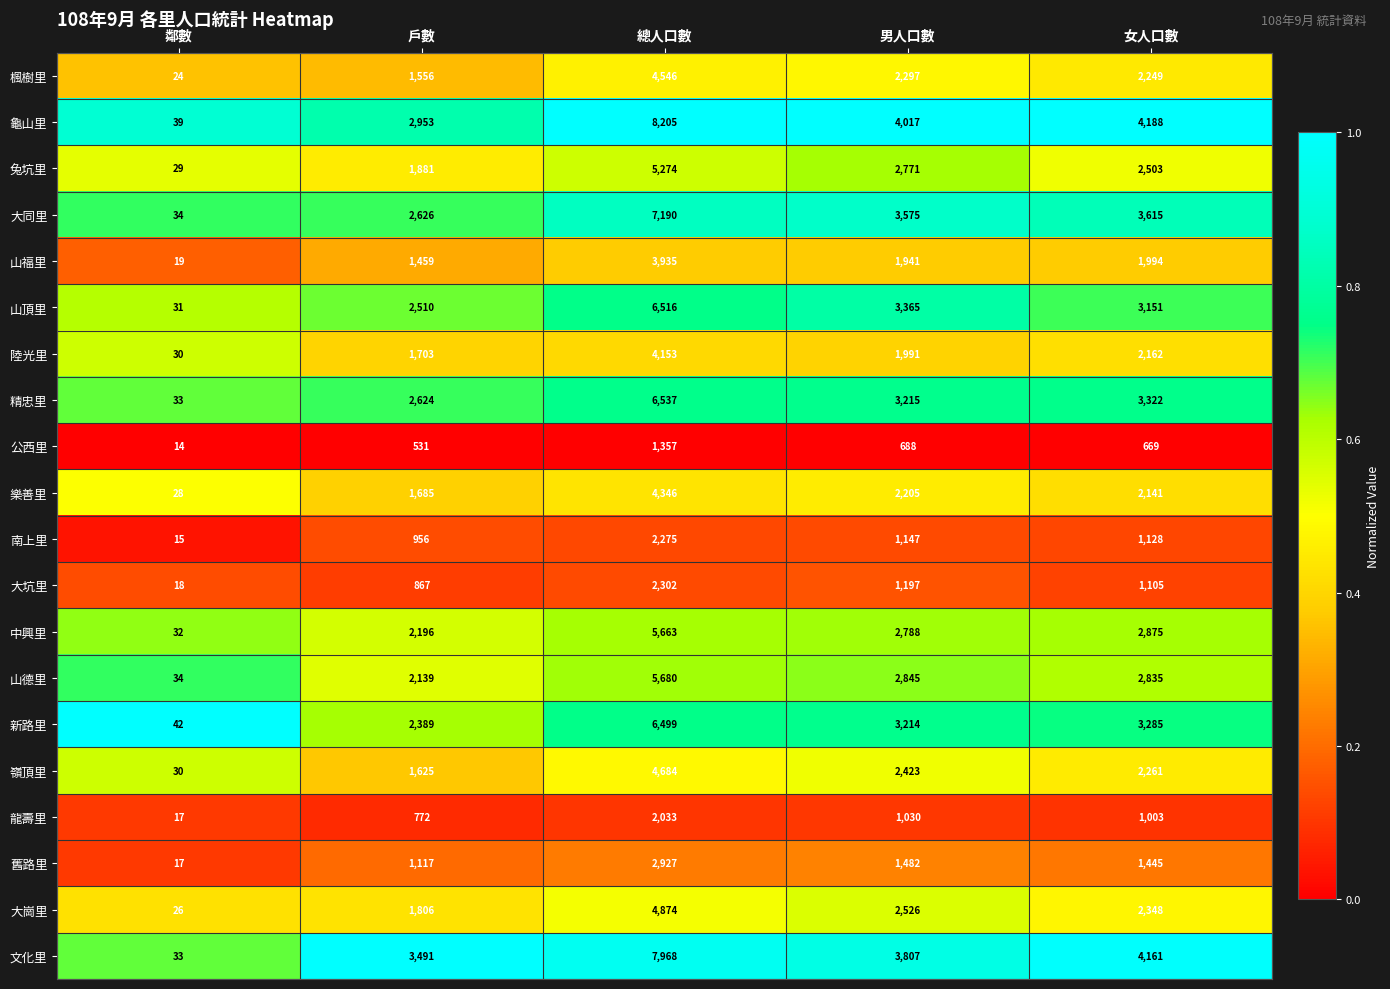

Rank the series at 總人口數 from lowest to highest value.

公西里, 龍壽里, 南上里, 大坑里, 舊路里, 山福里, 陸光里, 樂善里, 楓樹里, 嶺頂里, 大崗里, 兔坑里, 中興里, 山德里, 新路里, 山頂里, 精忠里, 大同里, 文化里, 龜山里